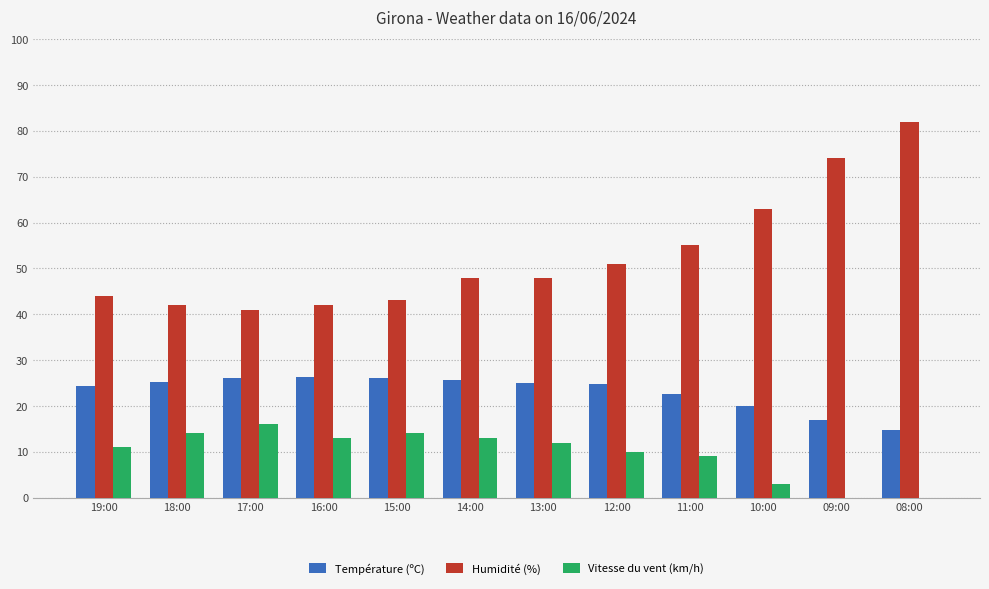

True or false: Vitesse du vent (km/h) has a value of 9.0 at 18:00.

False